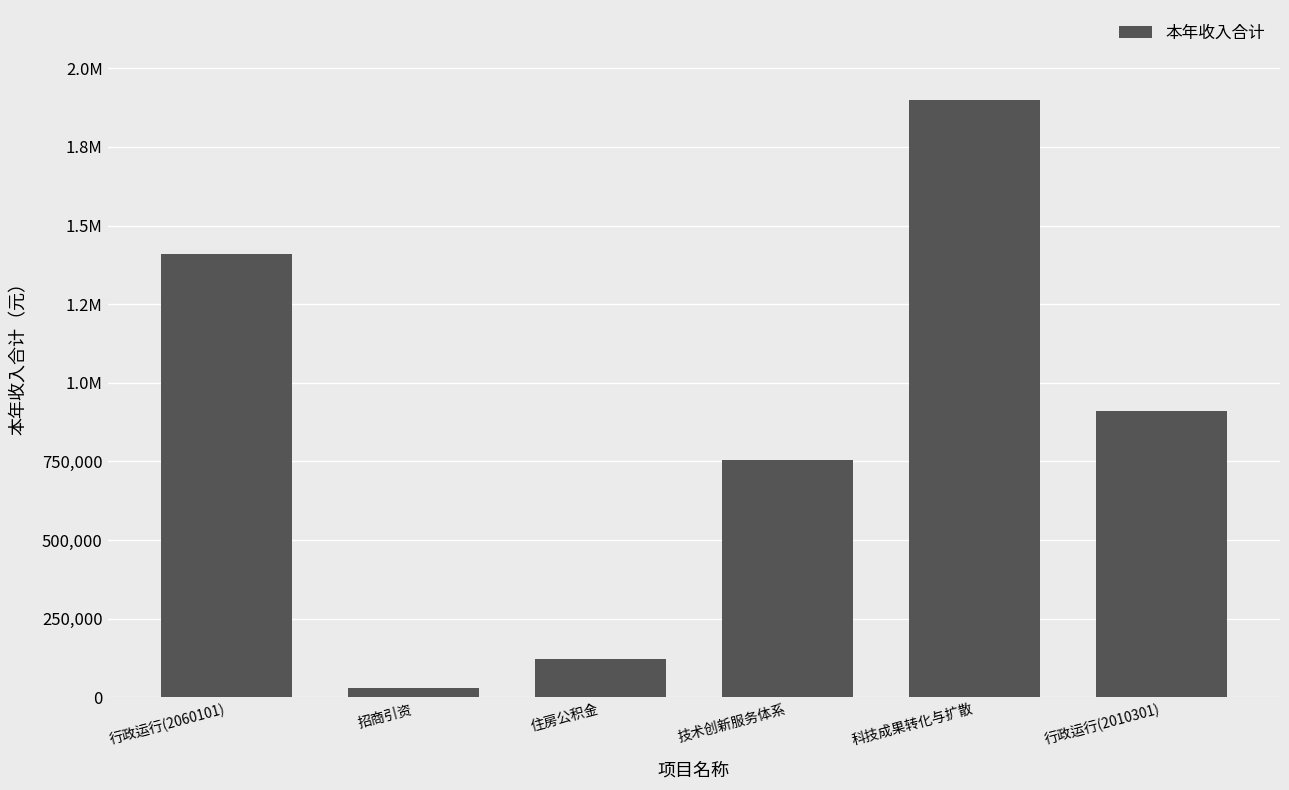

What is the greatest value displayed?

1900000.0